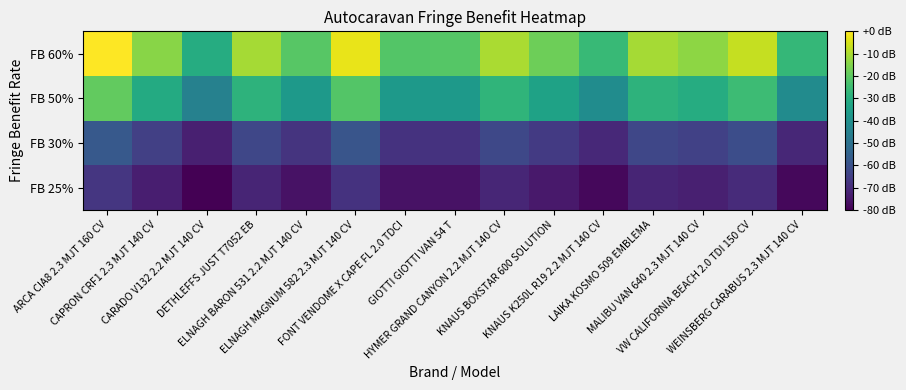

Rank the series at KNAUS BOXSTAR 600 SOLUTION from highest to lowest value.

FB 60%, FB 50%, FB 30%, FB 25%